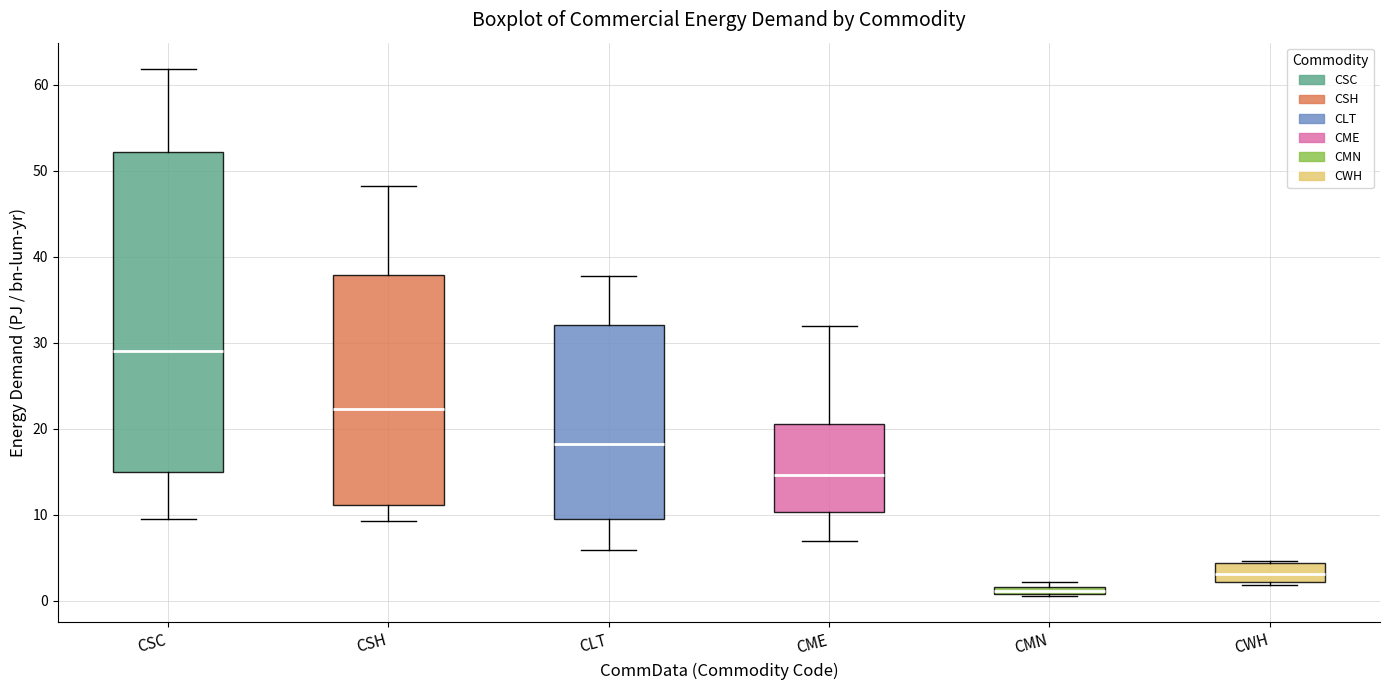

Which box is the tallest, from its lower edge to its upper edge?

CSC